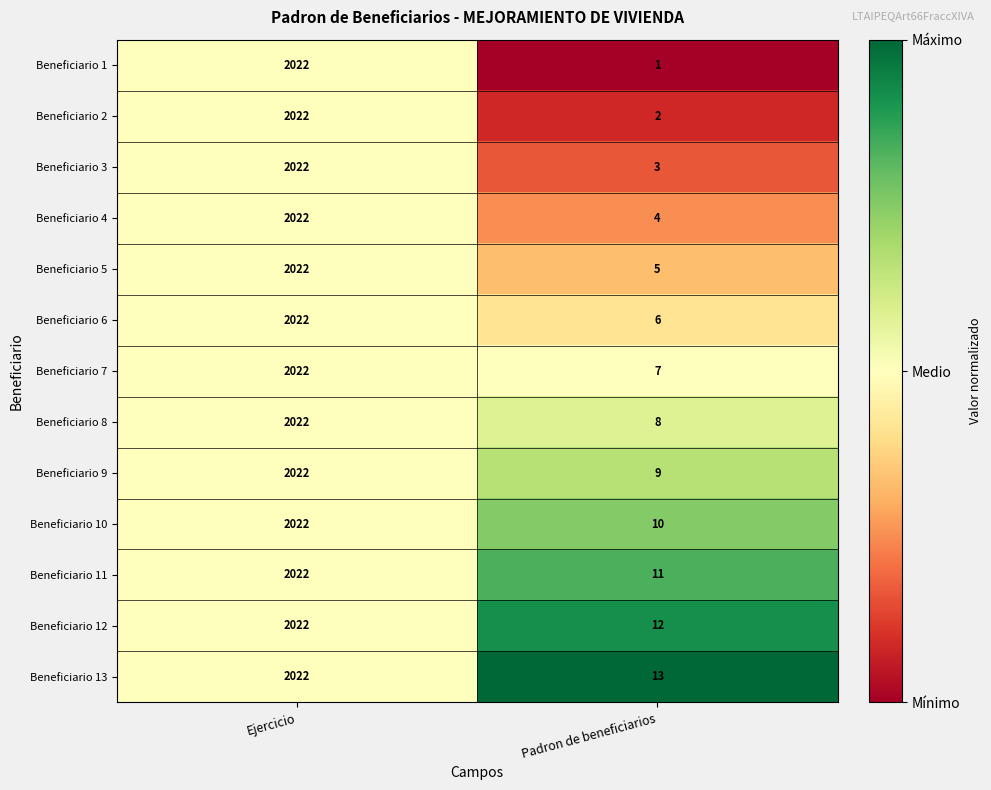

Count the number of data series in this chart.

13